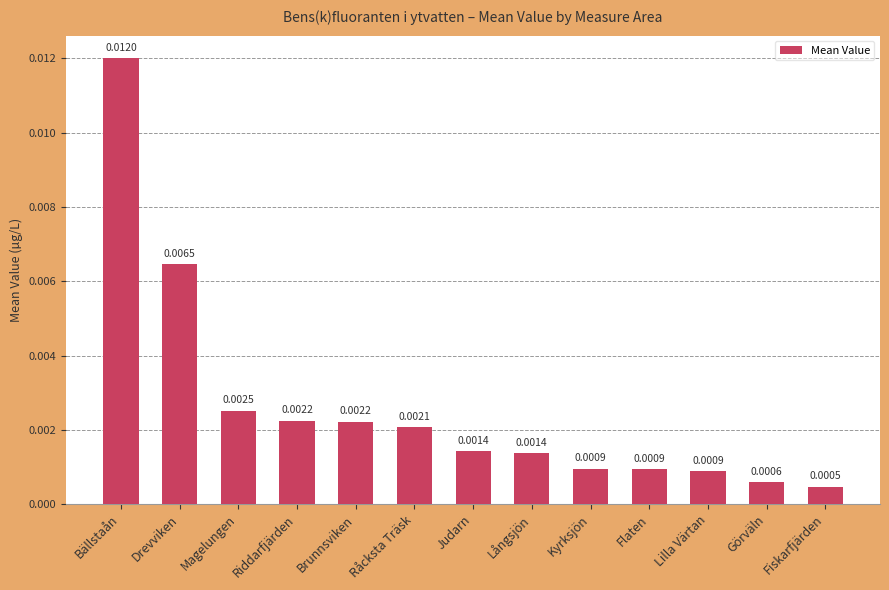

What is the label of the 1st bar from the left?

Bällstaån